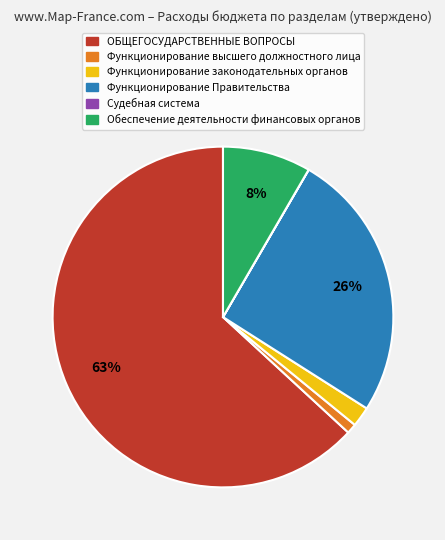

To the nearest percent, what portion does Функционирование Правительства represent?

26%